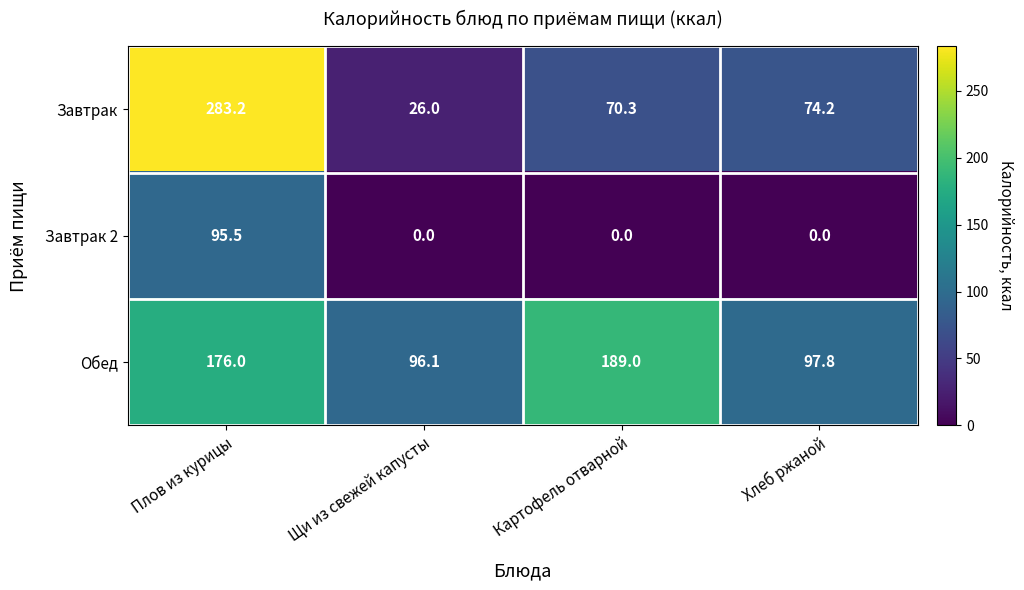

List the series in order of their overall mean, lowest first.

Завтрак 2, Завтрак, Обед